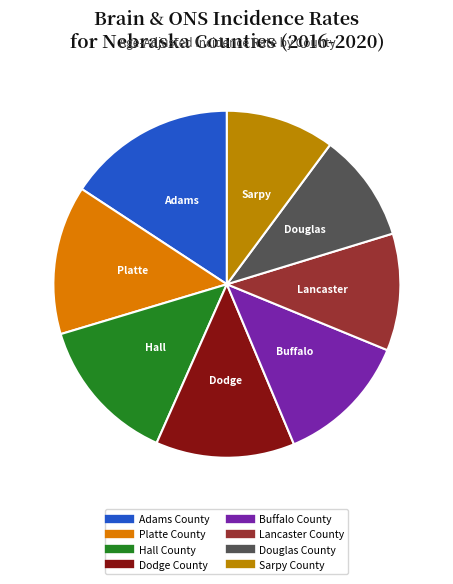

How much of the chart is everything except Douglas County?

89.9%